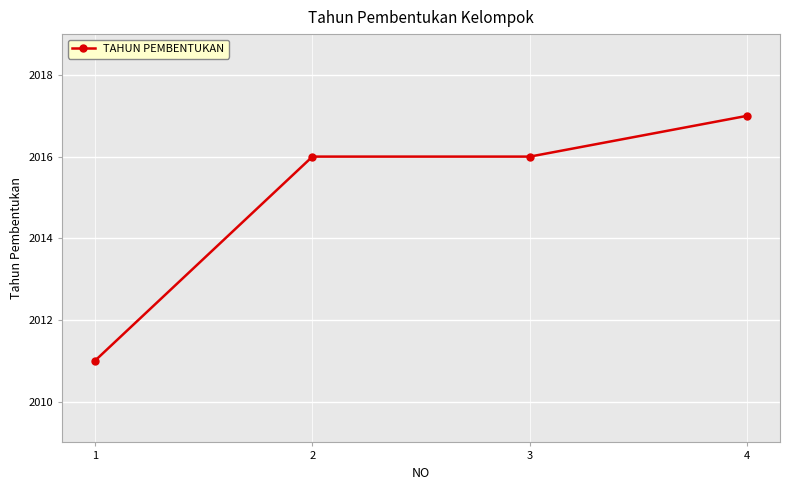

Which label corresponds to the smallest value in the chart?

1